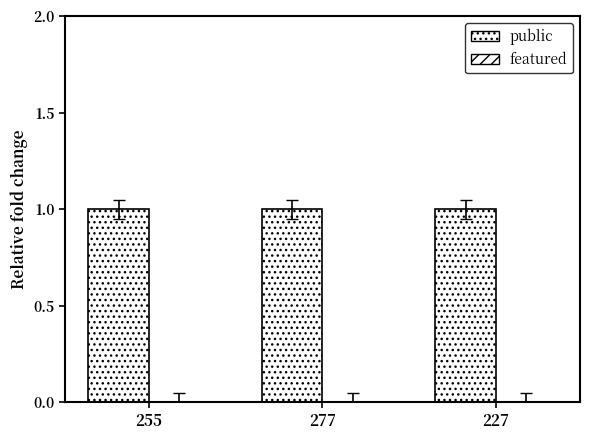

List the labels in order of featured value, largest first.

255, 277, 227